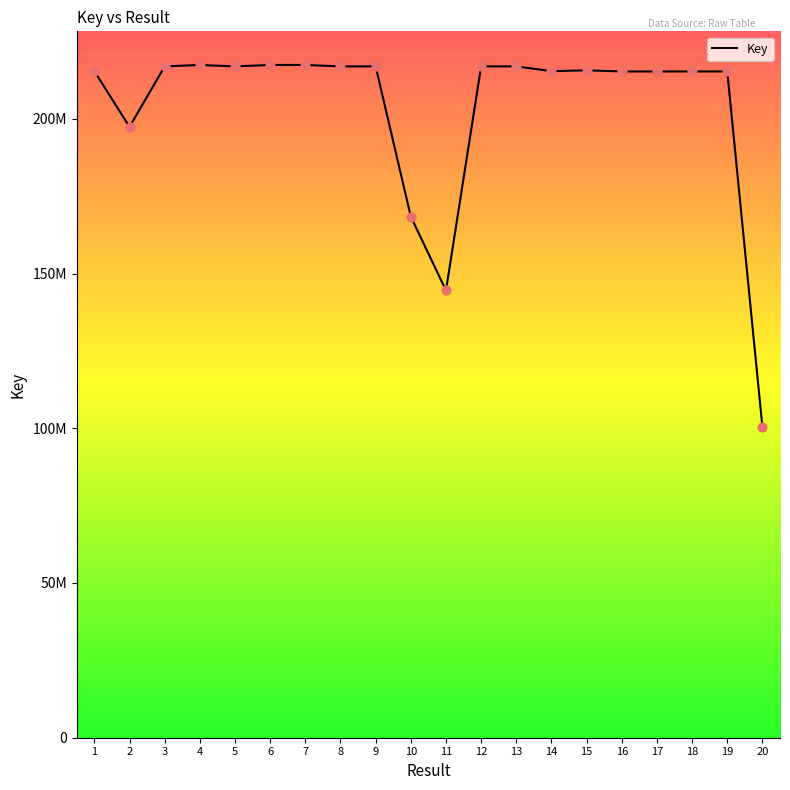

Approximately how many times larger is the value at 15 compared to 4?

1.0